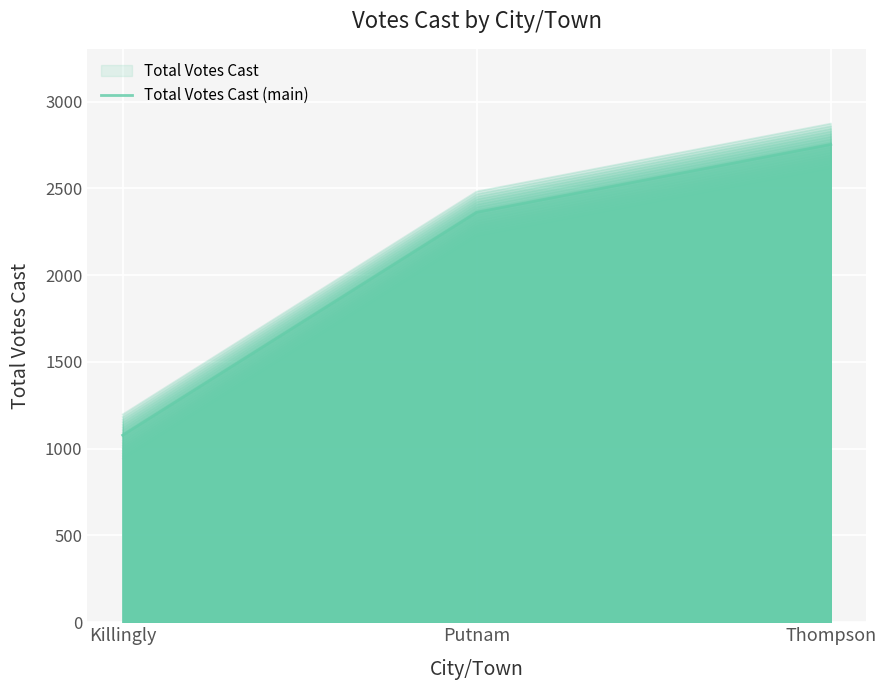

Where does the data first go above 2363?

Thompson